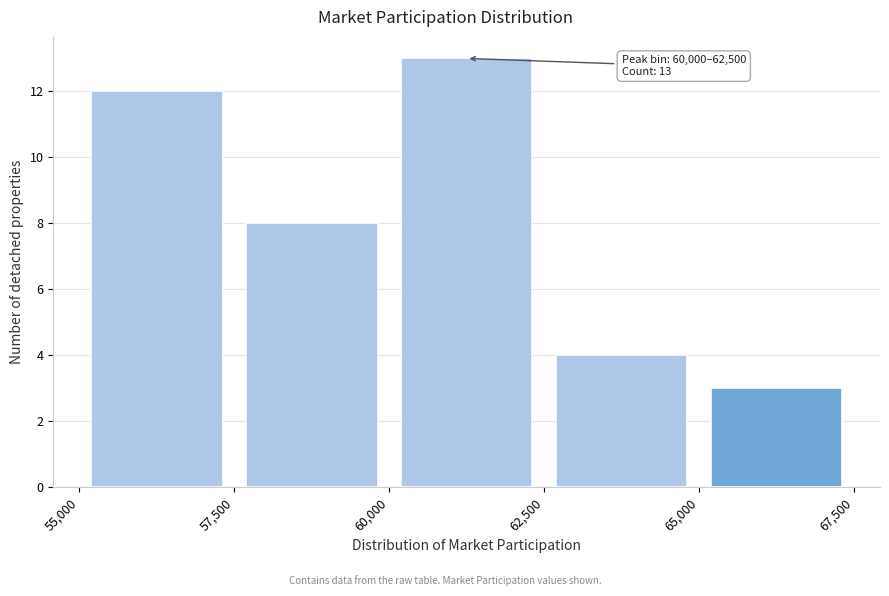

Which range on the x-axis has the tallest bar?

60,000 to 62,500